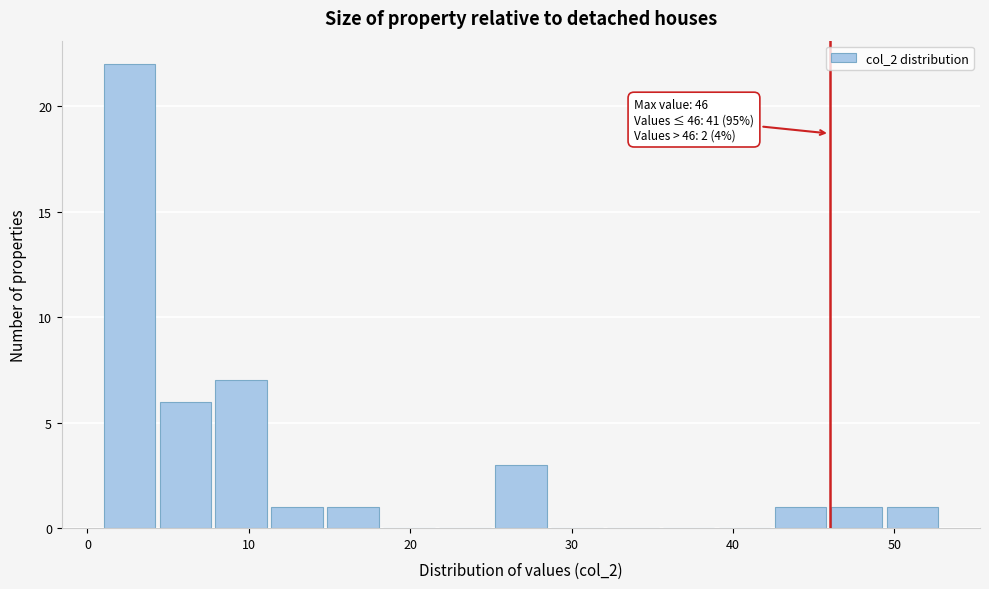

Read against the x-axis, roughly where is the centre of the tallest bar?

3